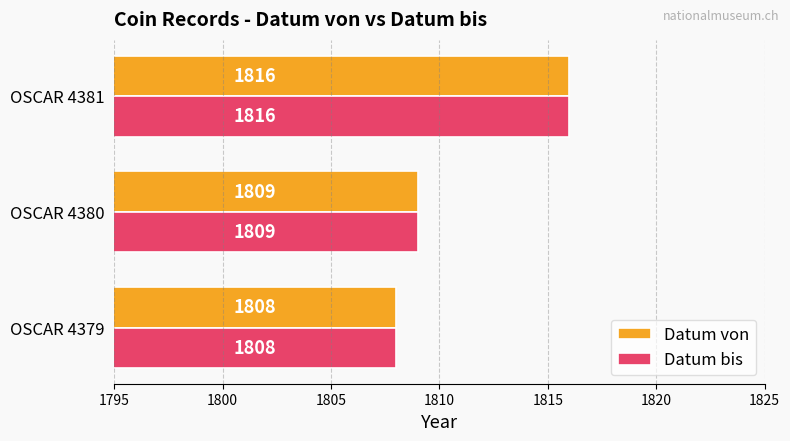

How many distinct data groups are displayed?

2